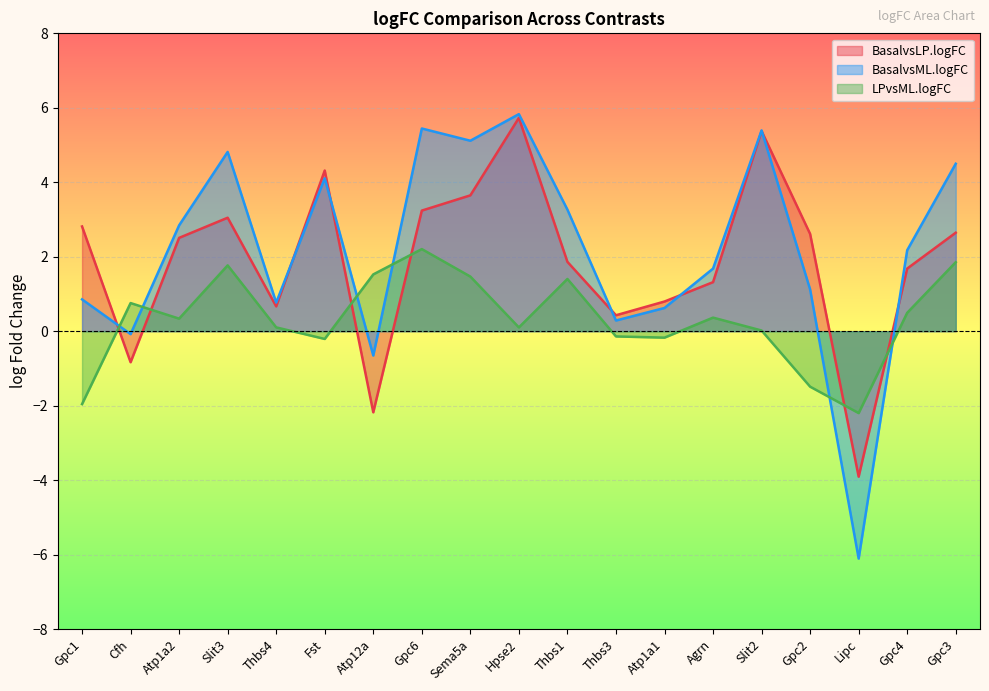

What is the greatest value displayed?

5.8